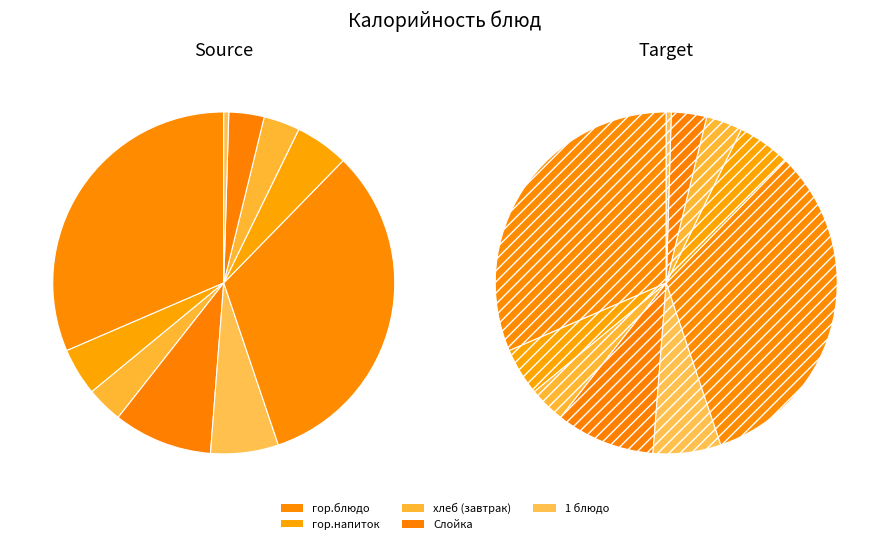

Is there a majority slice in this chart?

No